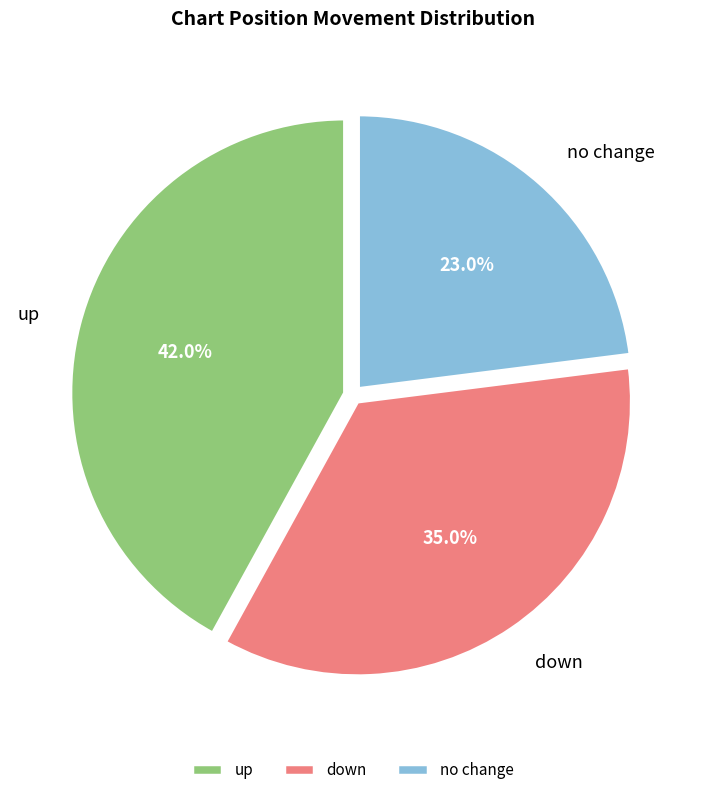

How many segments does this pie chart have?

3